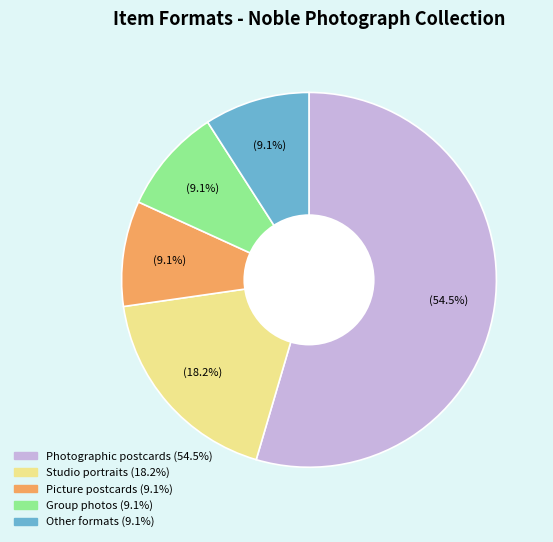

Does any single category account for the majority?

Yes